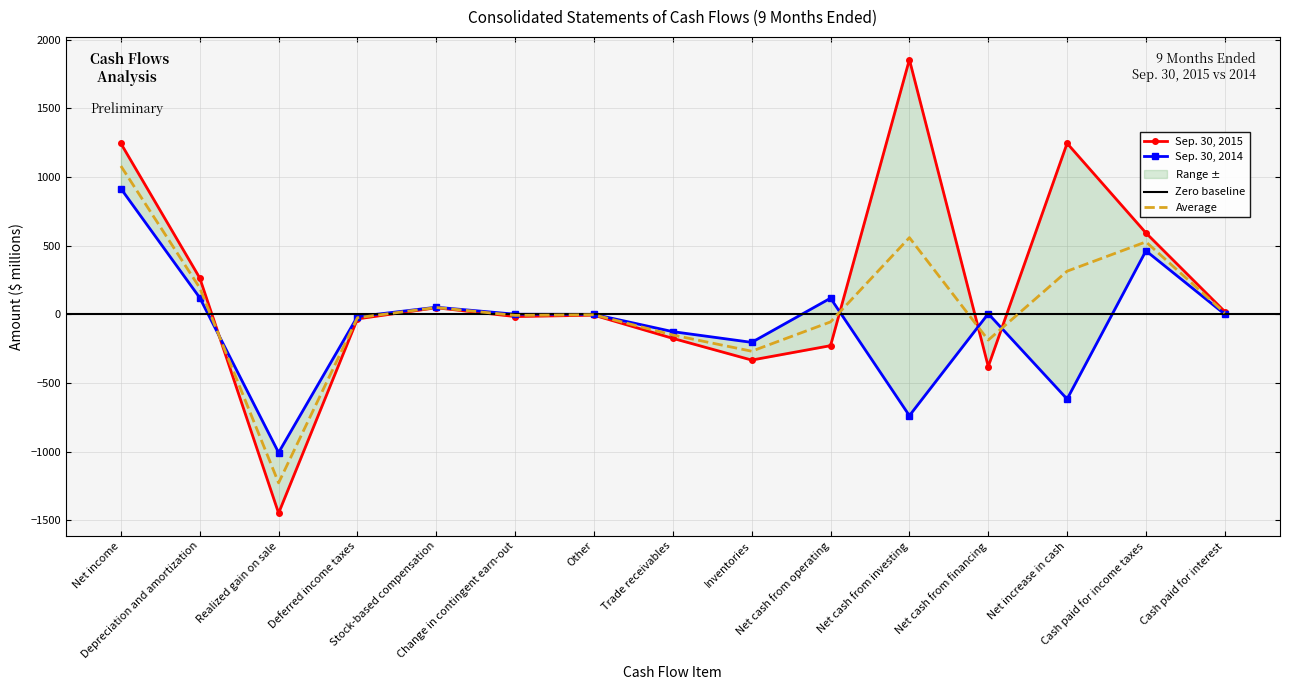

What is the sum of all Sep. 30, 2014 values?

-1046